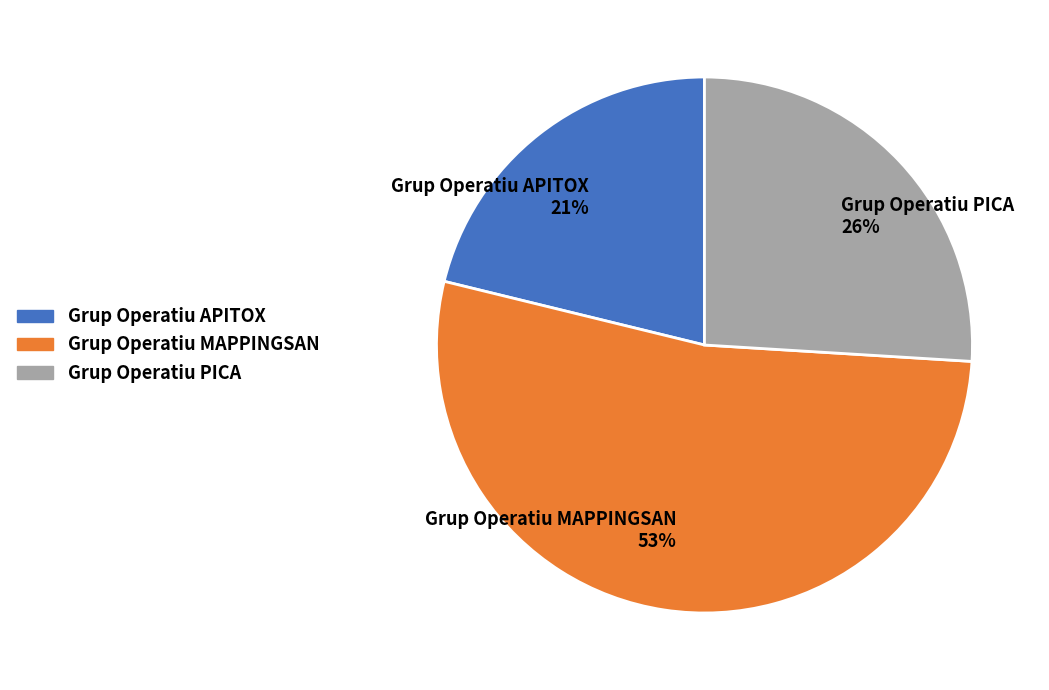

Is it true that Grup Operatiu PICA is 11% of the pie?

False